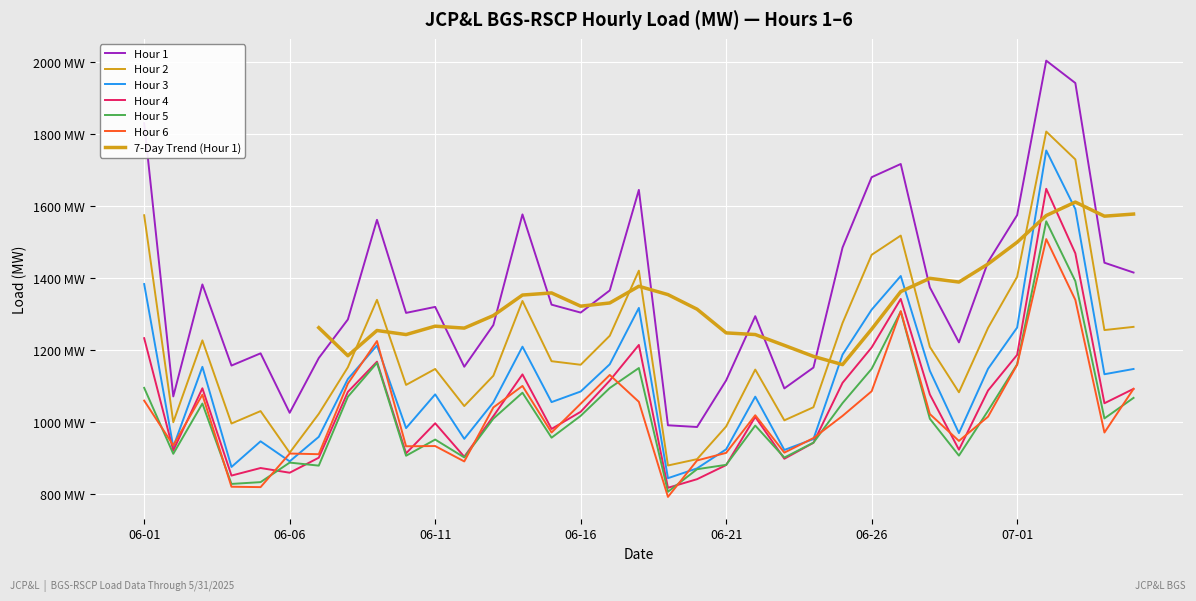

What is the spread (max minus min) of values at 2022-06-27?

409.8